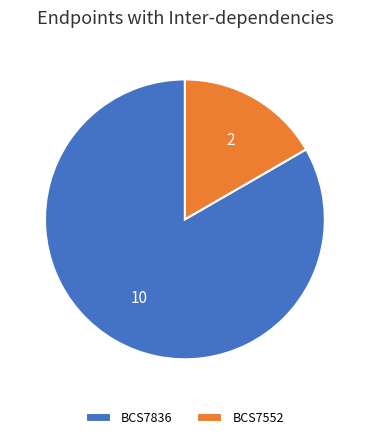

The BCS7836 slice represents 83% of the pie. True or false?

True